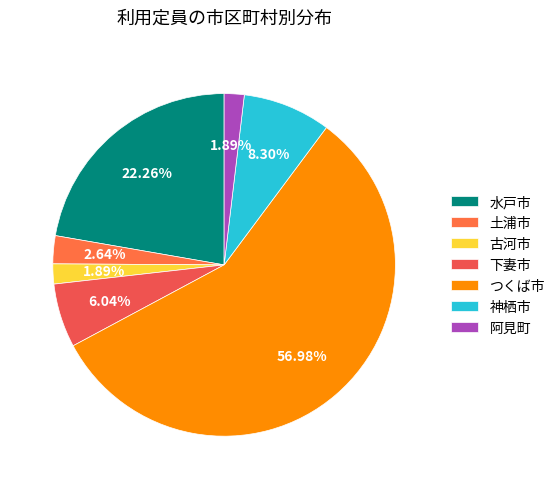

Which category has the biggest portion of the pie?

つくば市